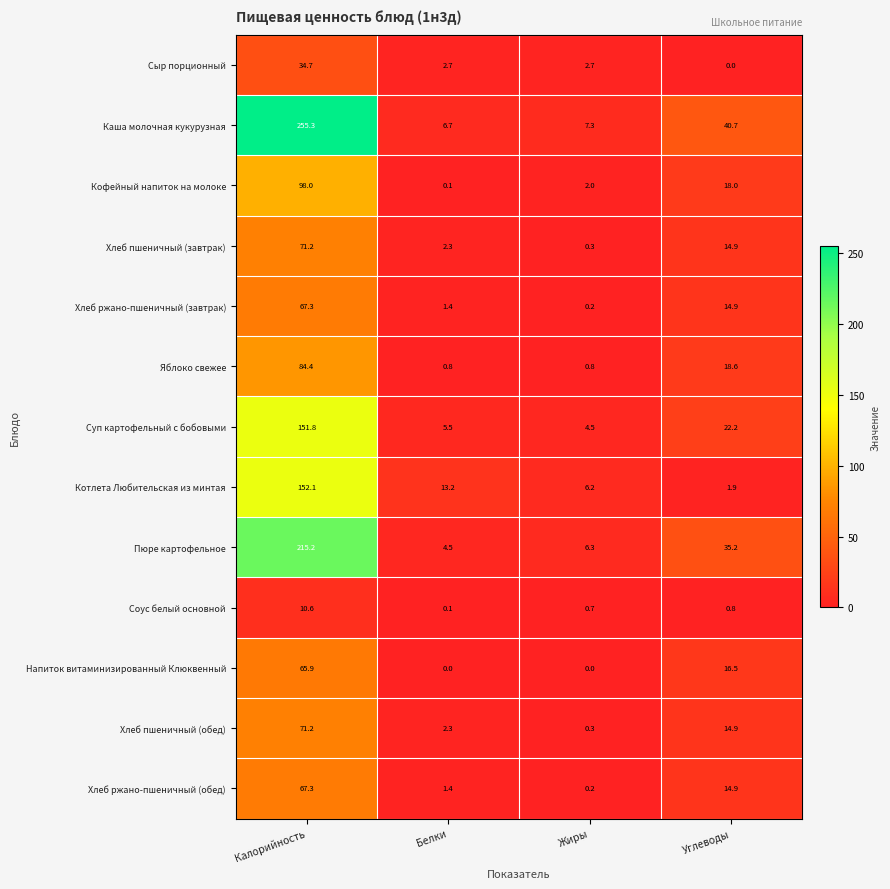

Which series has the largest total across all categories?

Каша молочная кукурузная